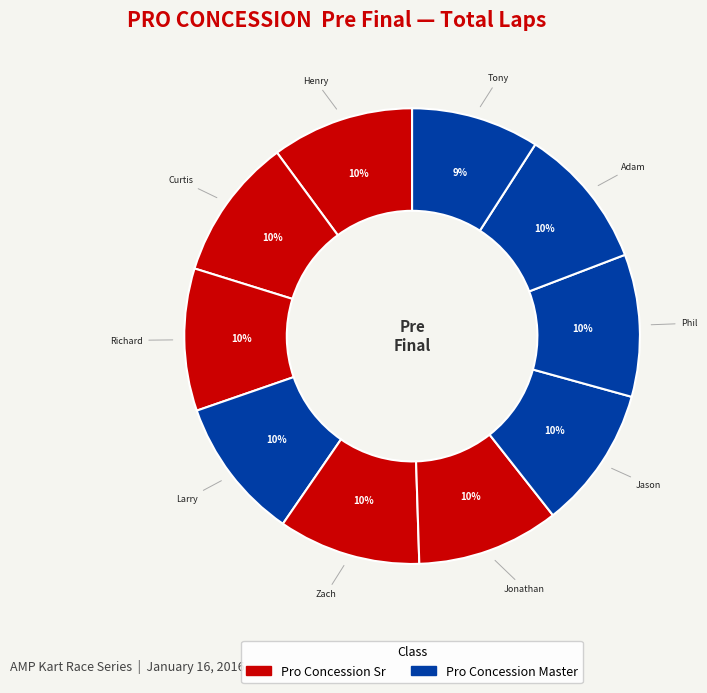

How many segments does this pie chart have?

10